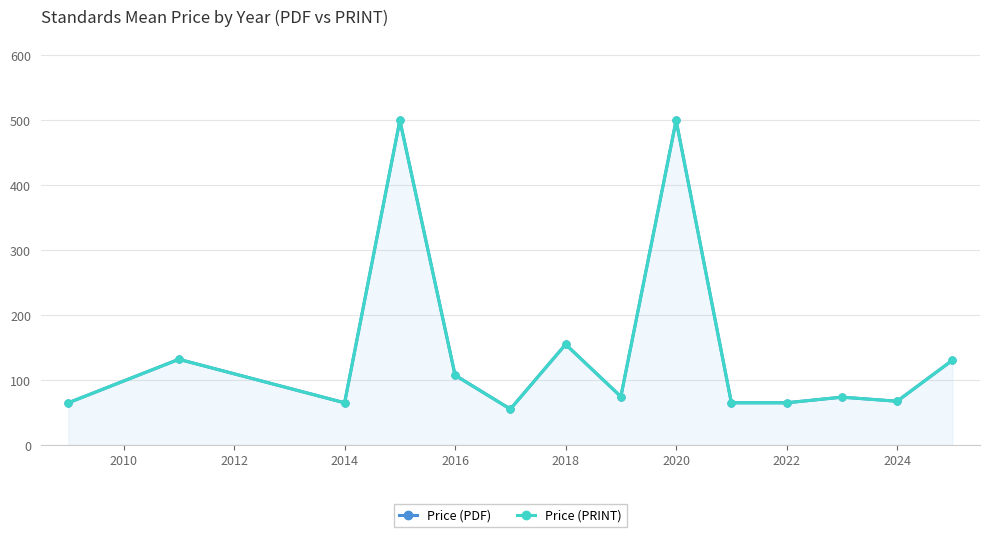

Which has a higher value, 2026 or 2020?

2020